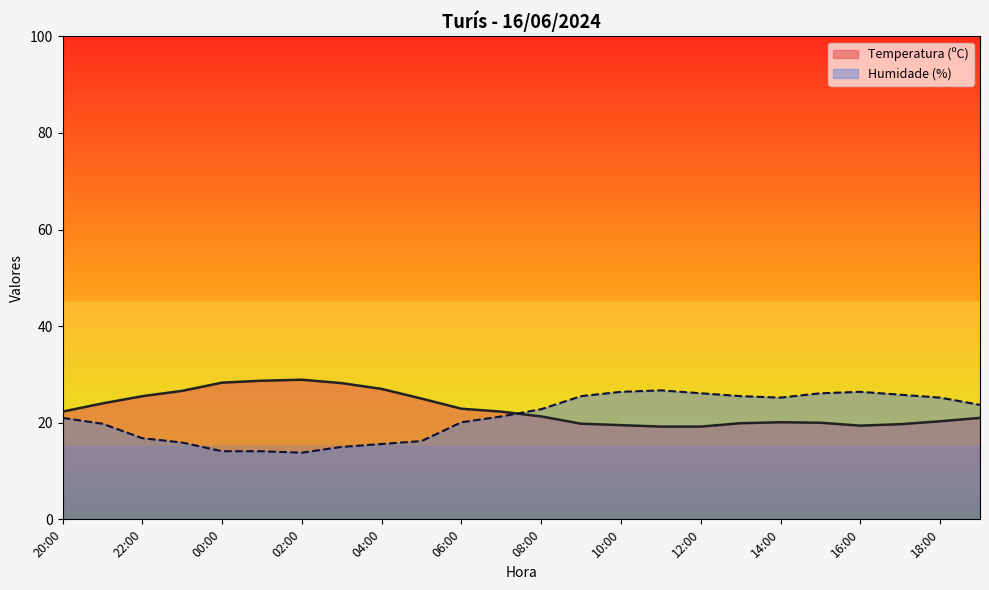

What is the sum of the Humidade (%) values at 01:00 and 07:00?

35.4